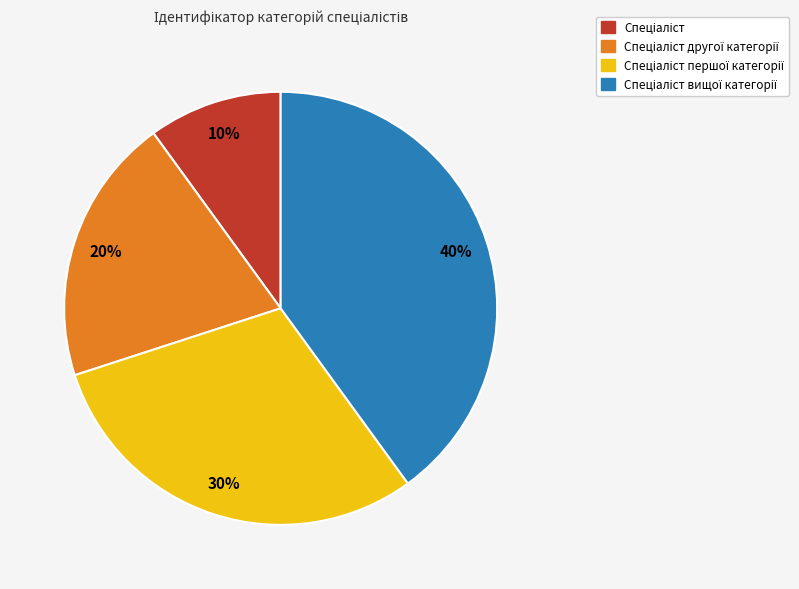

Is there a majority slice in this chart?

No